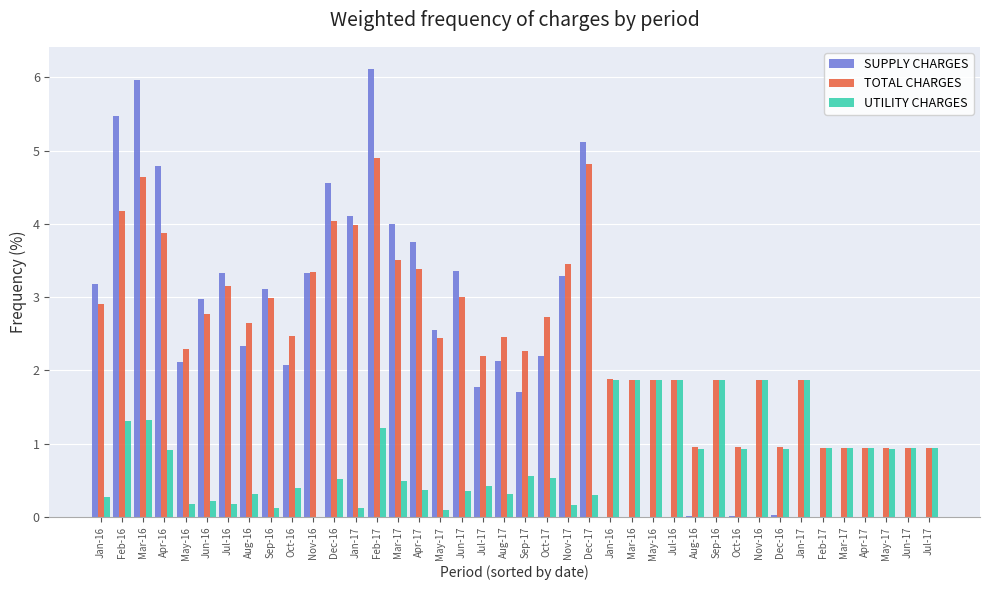

Reading left to right, transcribe all the data shown in this chart.

SUPPLY CHARGES: 3.2	5.5	6.0	4.8	2.1	3.0	3.3	2.3	3.1	2.1	3.3	4.6	4.1	6.1	4.0	3.8	2.5	3.4	1.8	2.1	1.7	2.2	3.3	5.1	0.0	0.0	0.0	0.0	0.0	0.0	0.0	0.0	0.0	0.0	0.0	0.0	0.0	0.0	0.0	0.0
TOTAL CHARGES: 2.9	4.2	4.6	3.9	2.3	2.8	3.2	2.6	3.0	2.5	3.3	4.0	4.0	4.9	3.5	3.4	2.4	3.0	2.2	2.5	2.3	2.7	3.5	4.8	1.9	1.9	1.9	1.9	1.0	1.9	0.9	1.9	1.0	1.9	0.9	0.9	0.9	0.9	0.9	0.9
UTILITY CHARGES: 0.3	1.3	1.3	0.9	0.2	0.2	0.2	0.3	0.1	0.4	0.0	0.5	0.1	1.2	0.5	0.4	0.1	0.4	0.4	0.3	0.6	0.5	0.2	0.3	1.9	1.9	1.9	1.9	0.9	1.9	0.9	1.9	0.9	1.9	0.9	0.9	0.9	0.9	0.9	0.9